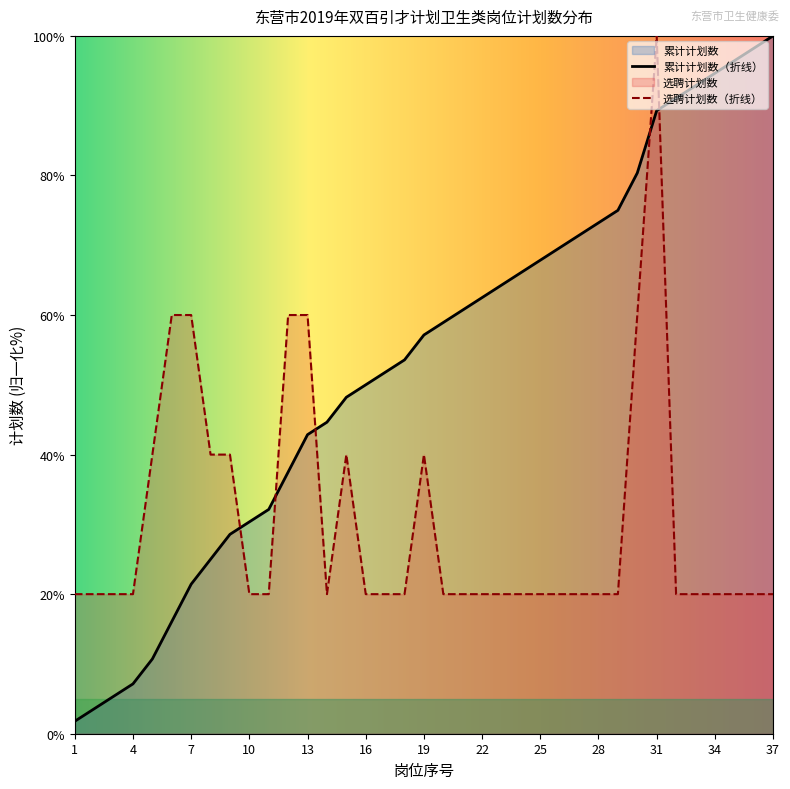

Where does the 累计计划数 series first go above 57?

19